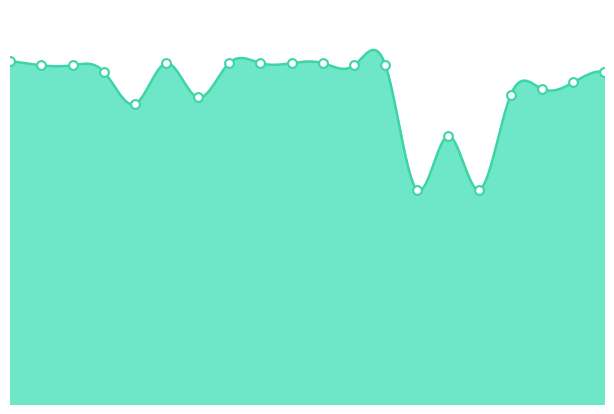

Between 11 and 2, which is larger?

11